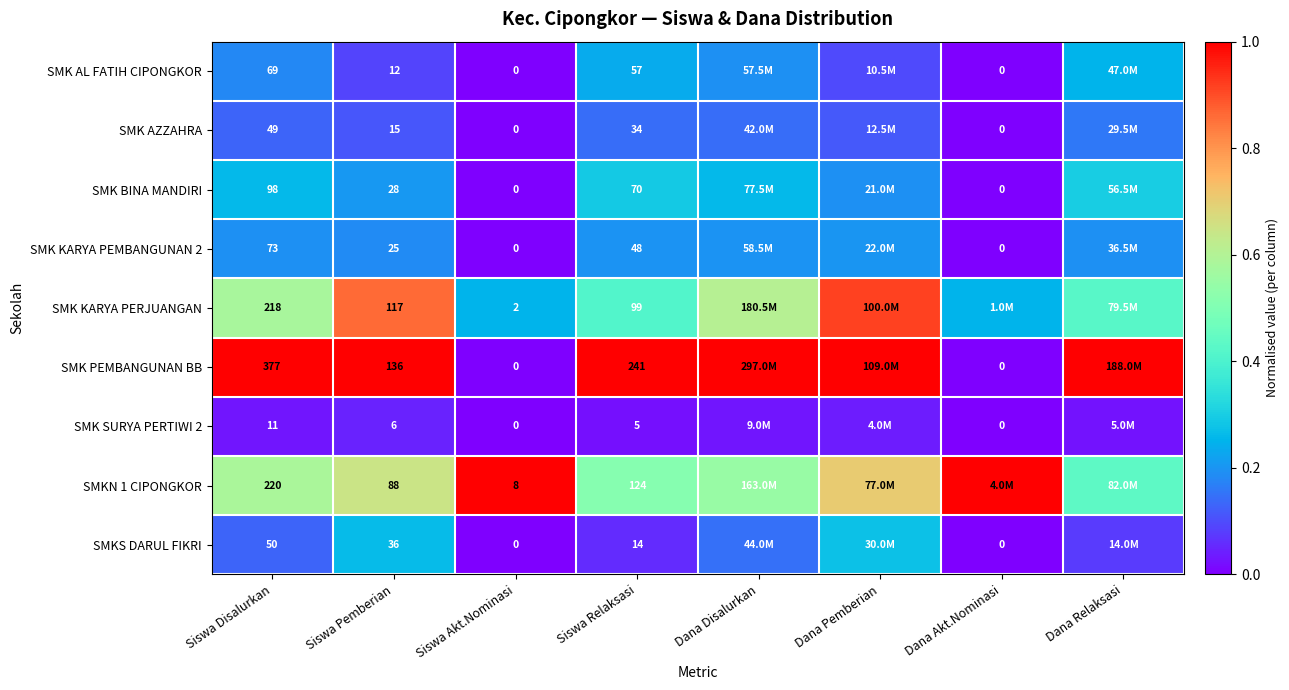

Which series changed the most between Siswa Pemberian and Siswa Akt.Nominasi?

SMK PEMBANGUNAN BB